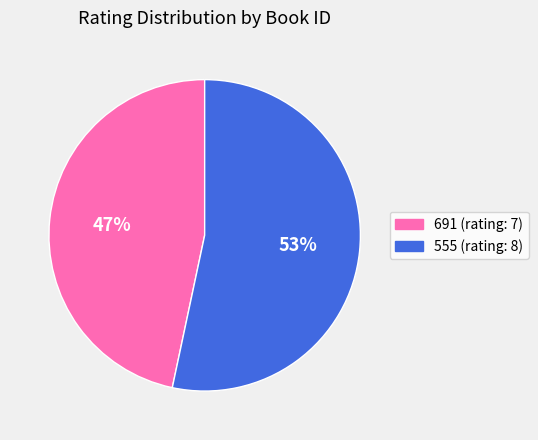

Combined, do 691 and 555 account for over 50%?

Yes